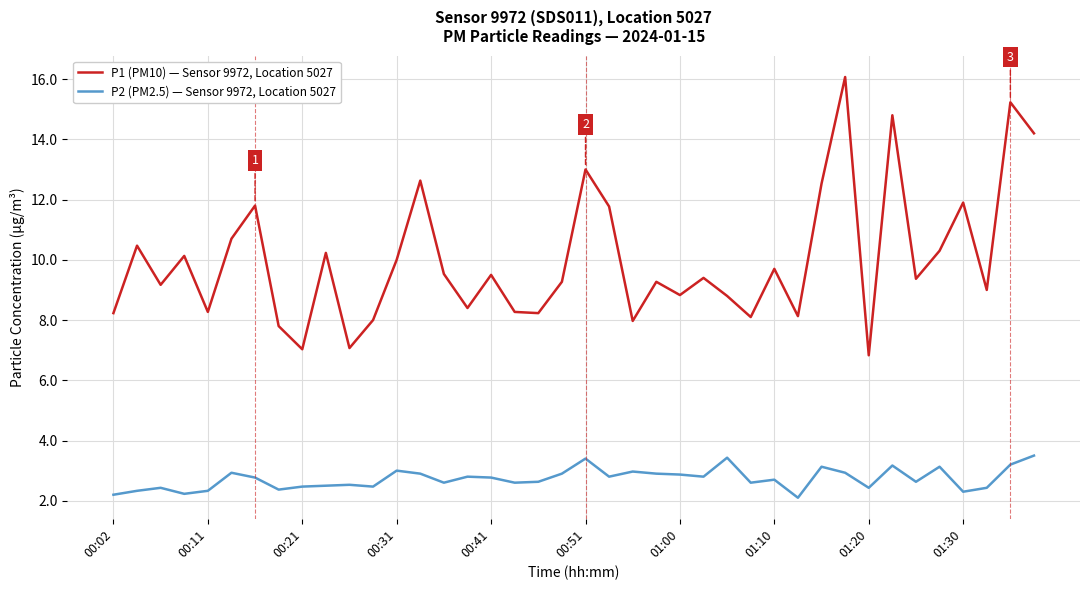

What is the highest value of the P2 (PM2.5) — Sensor 9972, Location 5027 series?

3.5